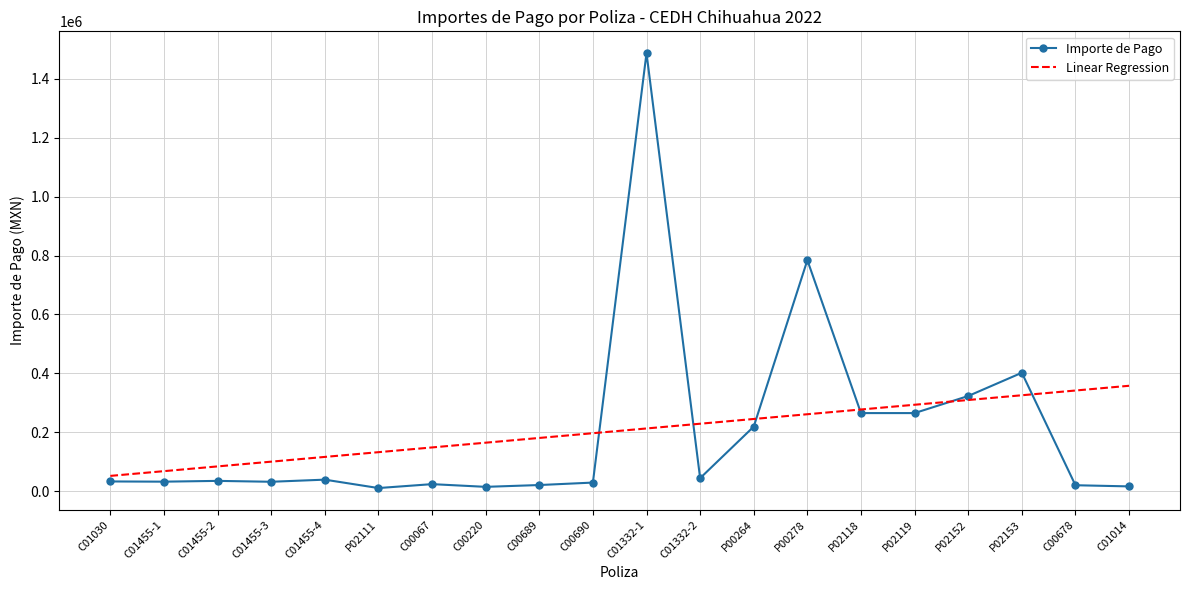

Rank the series by their maximum value, from lowest to highest.

Linear Regression, Importe de Pago